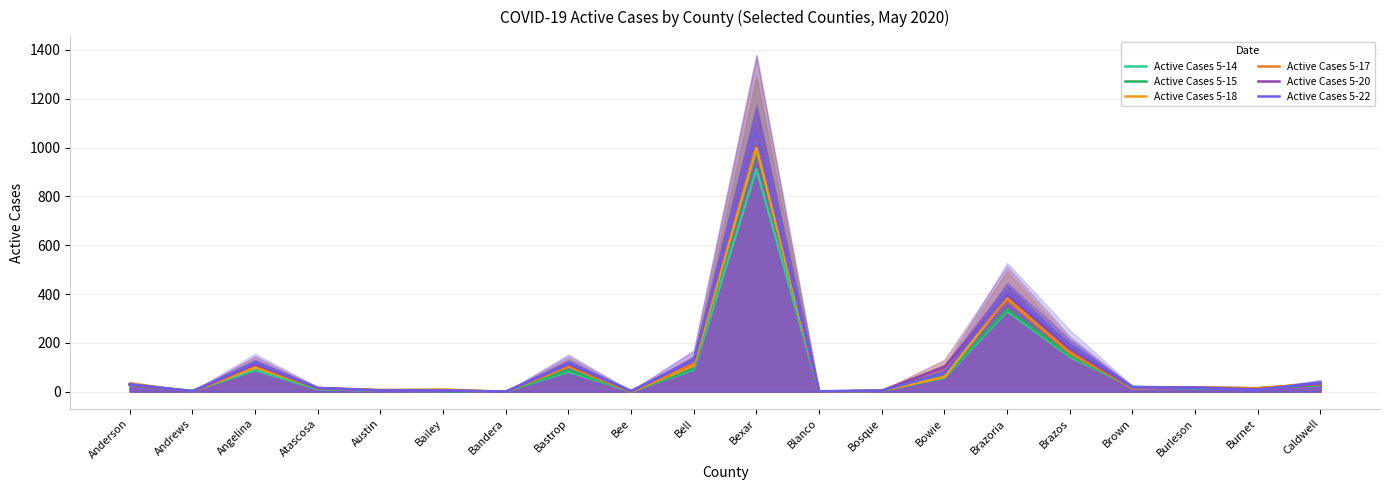

Is it true that Active Cases 5-14 equals 1 at Andrews?

False